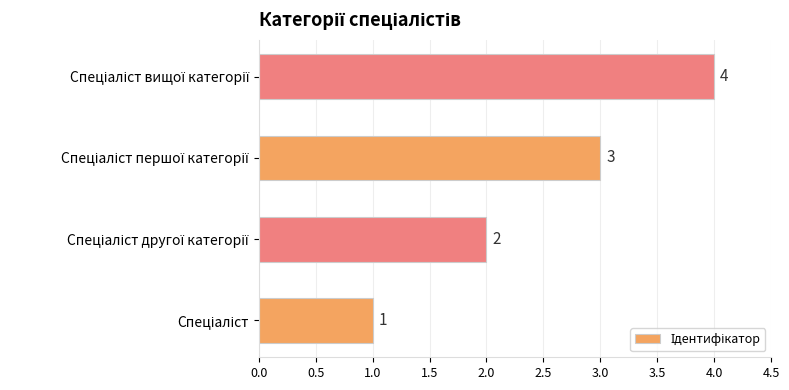

Count the values in the range 2 to 4.

3